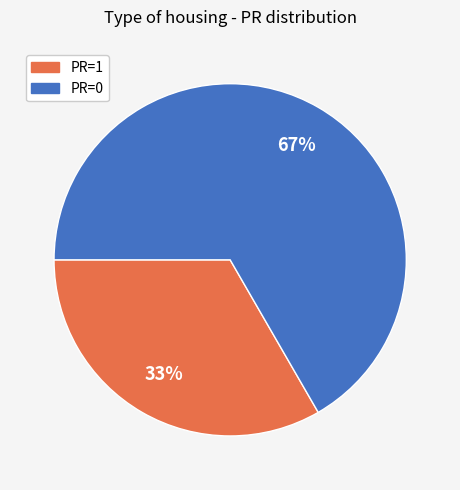

The PR=1 slice represents 45% of the pie. True or false?

False